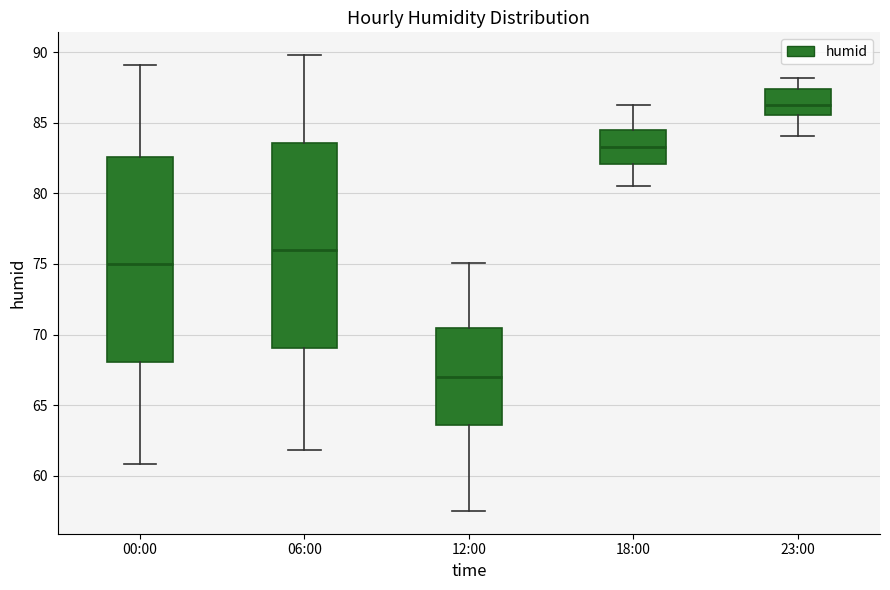

Reading left to right, read every box against the y-axis: the position of its median line, the range the box covers, and the ends of its whiskers. The values are not printed on the chart, so give them approximately, as read against the axis.

00:00: median 75.0, box 68.0 to 82.5, whiskers 61.0 to 89.0
06:00: median 76.0, box 69.0 to 83.5, whiskers 62.0 to 90.0
12:00: median 67.0, box 63.5 to 70.5, whiskers 57.5 to 75.0
18:00: median 83.5, box 82.0 to 84.5, whiskers 80.5 to 86.5
23:00: median 86.5, box 85.5 to 87.5, whiskers 84.0 to 88.0